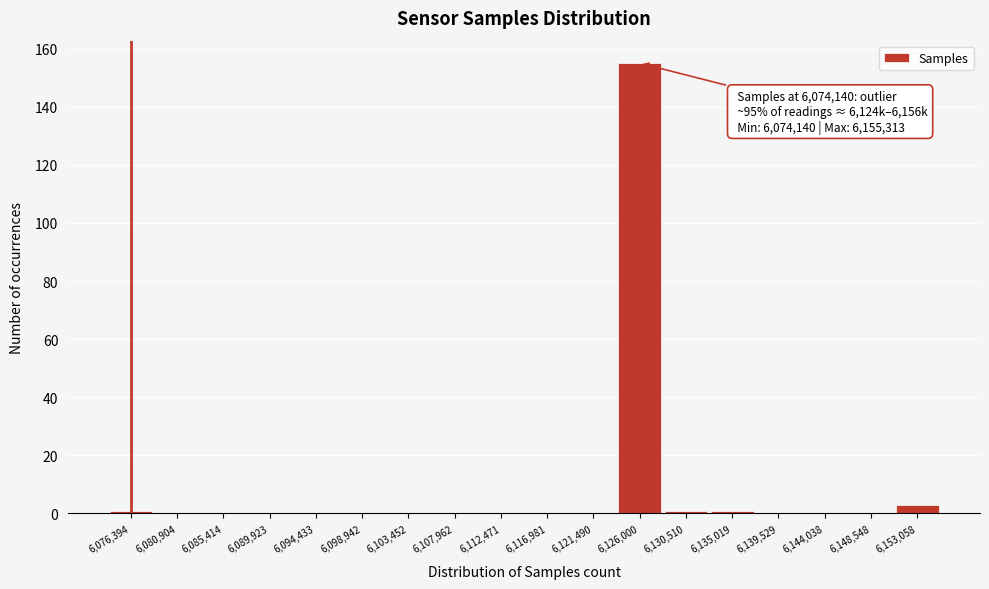

Which range on the x-axis has the tallest bar?

6123500 to 6128500